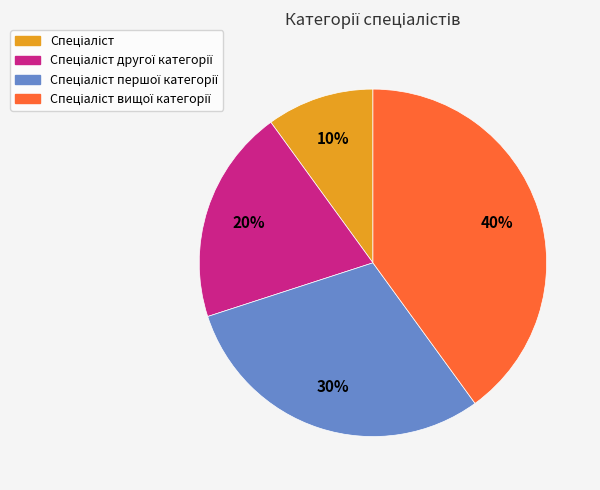

To the nearest percent, what is the average slice percentage?

25%